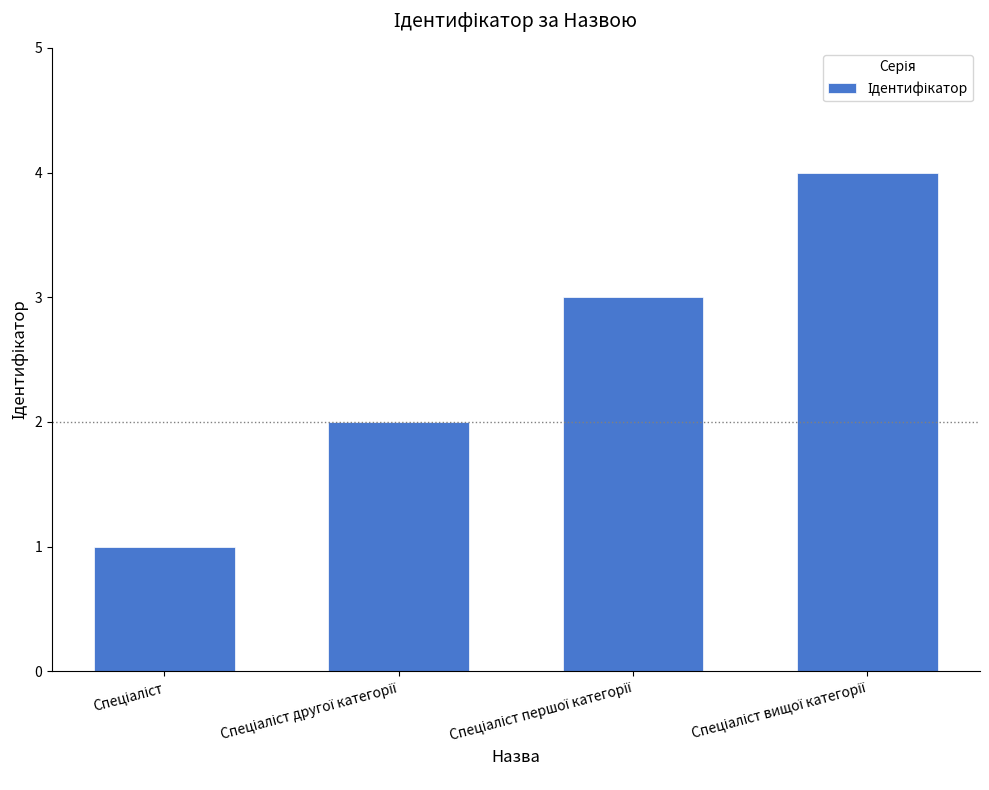

What is the maximum value shown in the chart?

4